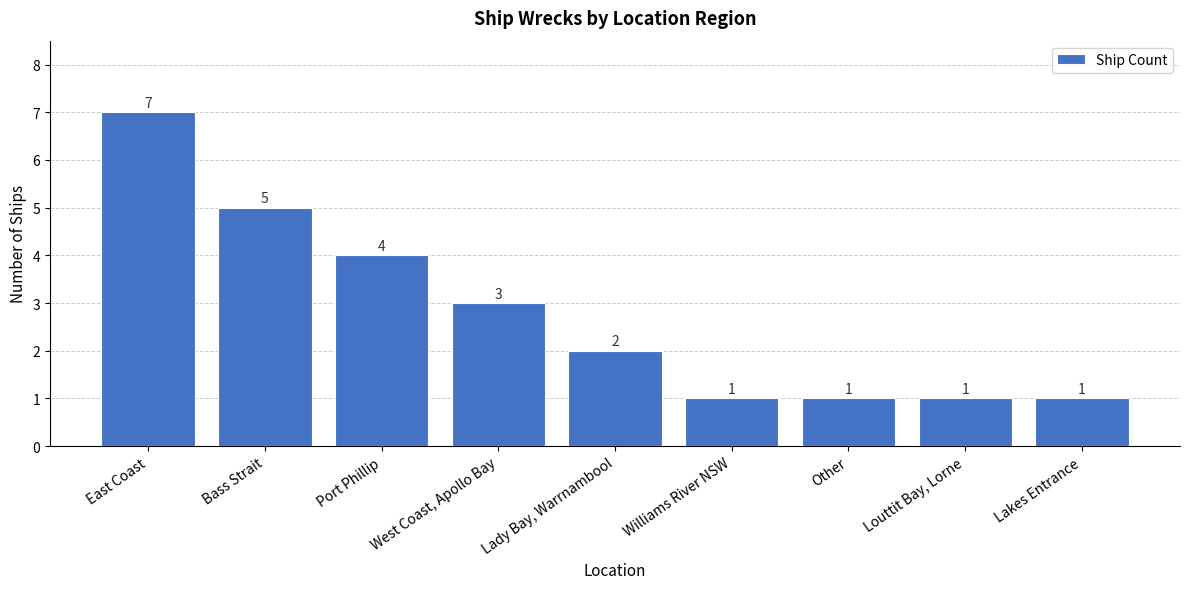

Which category has the highest value across all series?

East Coast